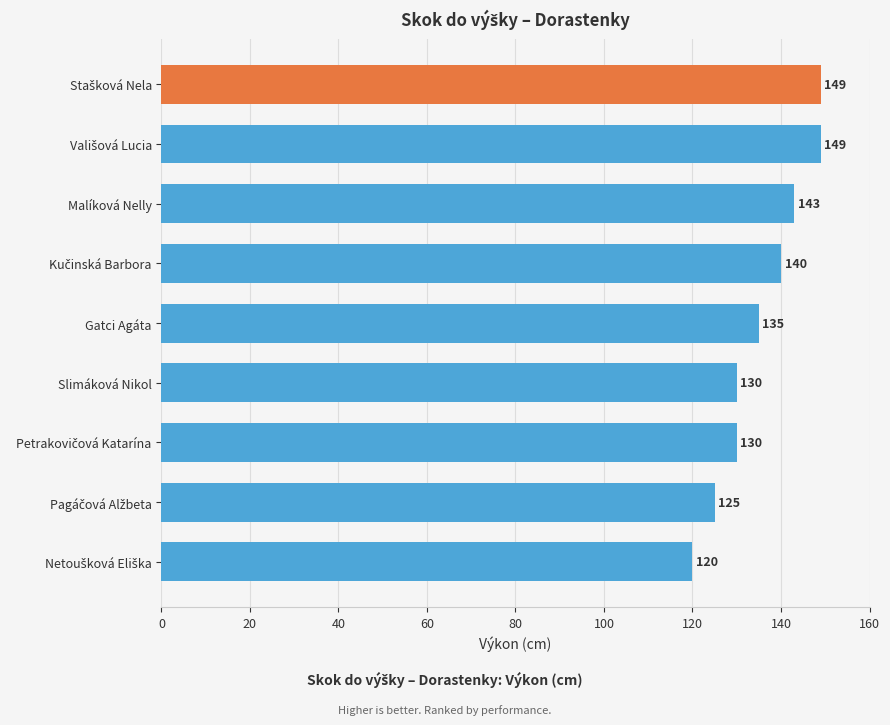

Is it true that the value at Gatci Agáta is 185?

False